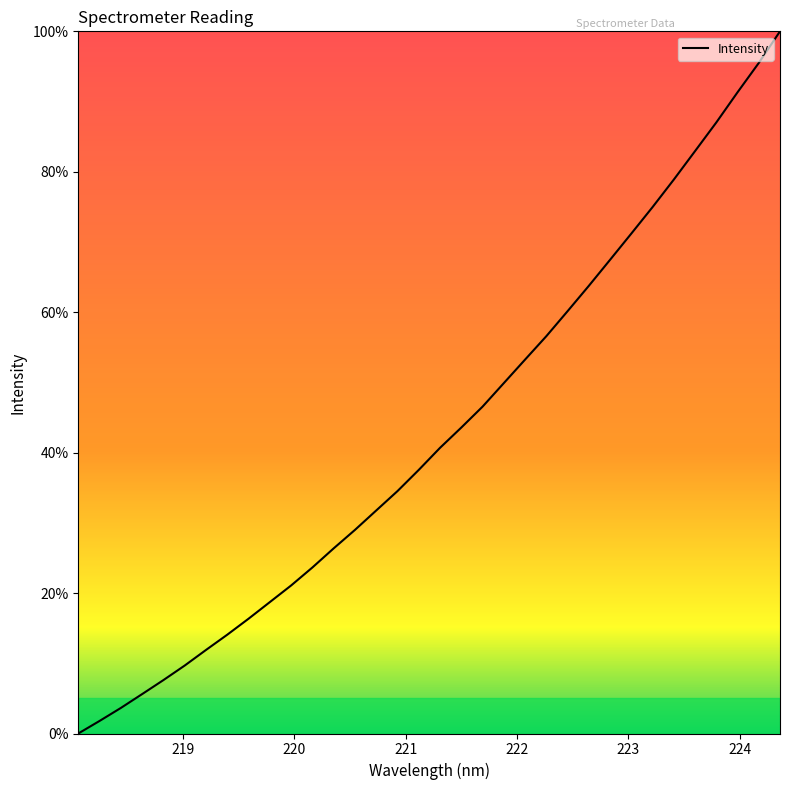

How many values are below 40?

17